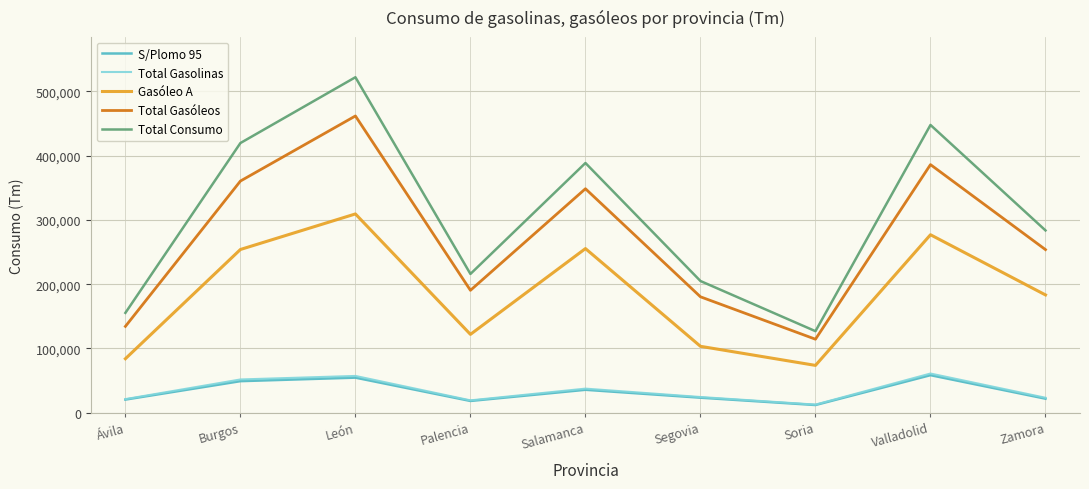

True or false: Total Gasolinas has a value of 88861 at Burgos.

False